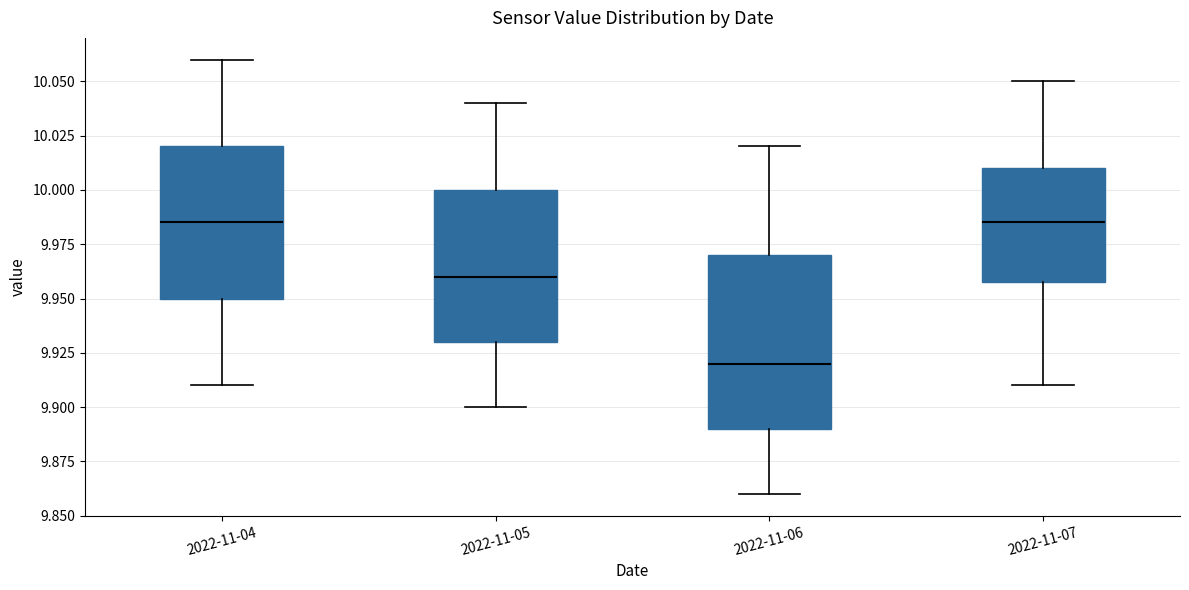

Reading left to right, transcribe this box plot: for each box, give where its median line is, the range the box spans, and where its two whiskers end, as read against the y-axis. The values are not printed on the chart, so give them approximately, as read against the axis.

2022-11-04: median 9.985, box 9.950 to 10.020, whiskers 9.910 to 10.060
2022-11-05: median 9.960, box 9.930 to 10.000, whiskers 9.900 to 10.040
2022-11-06: median 9.920, box 9.890 to 9.970, whiskers 9.860 to 10.020
2022-11-07: median 9.985, box 9.960 to 10.010, whiskers 9.910 to 10.050